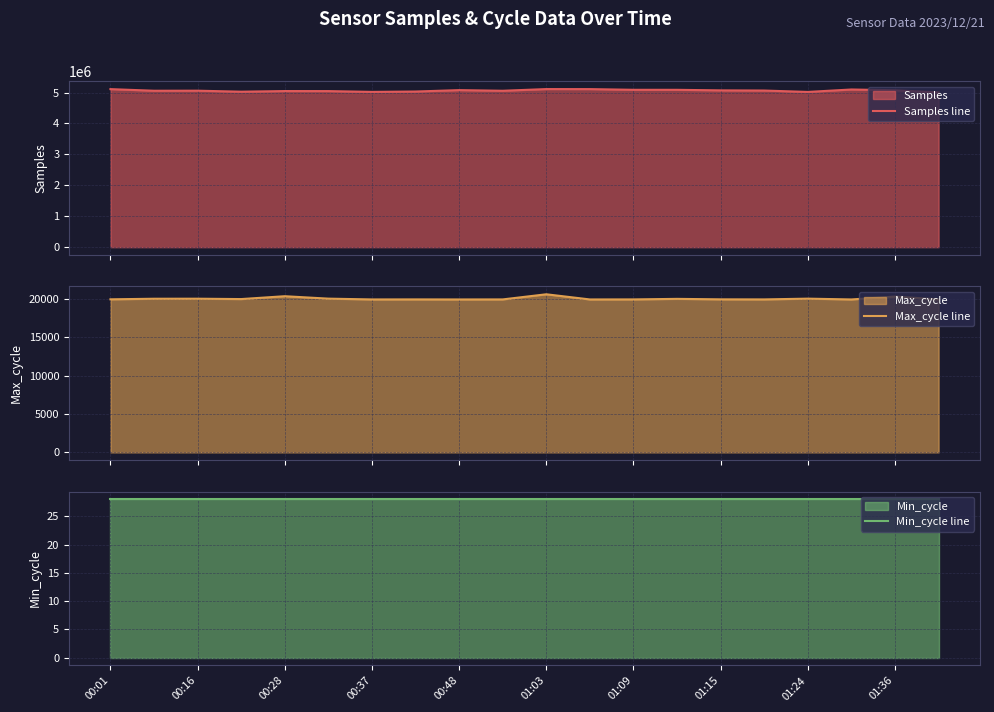

What is the maximum value shown in the chart?

5113241